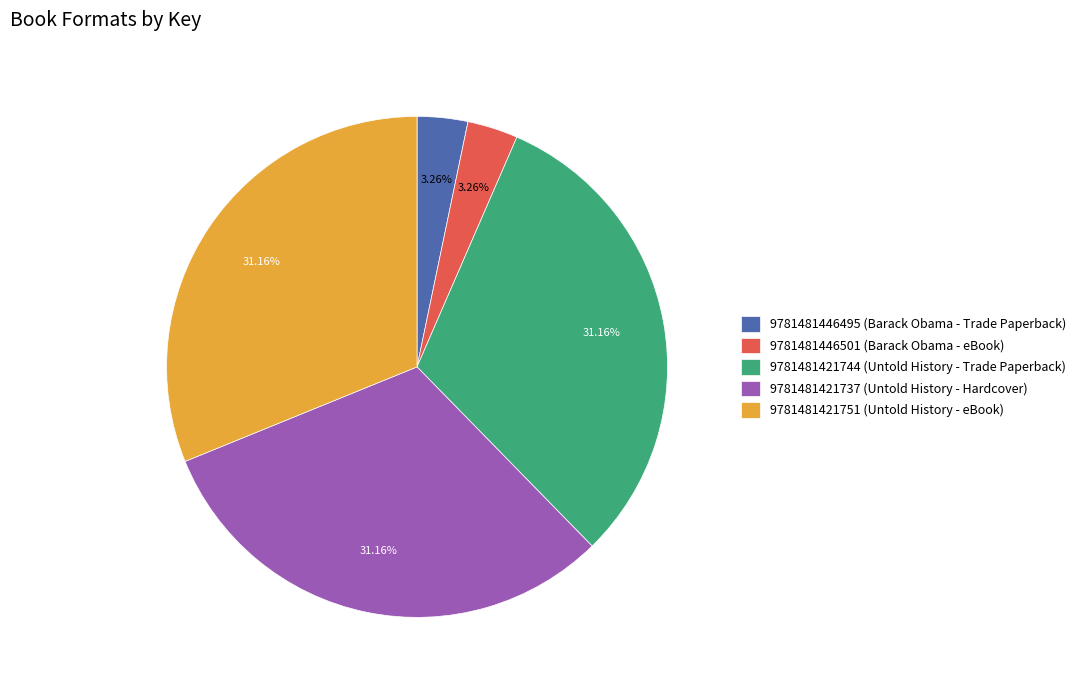

Does any single category account for the majority?

No